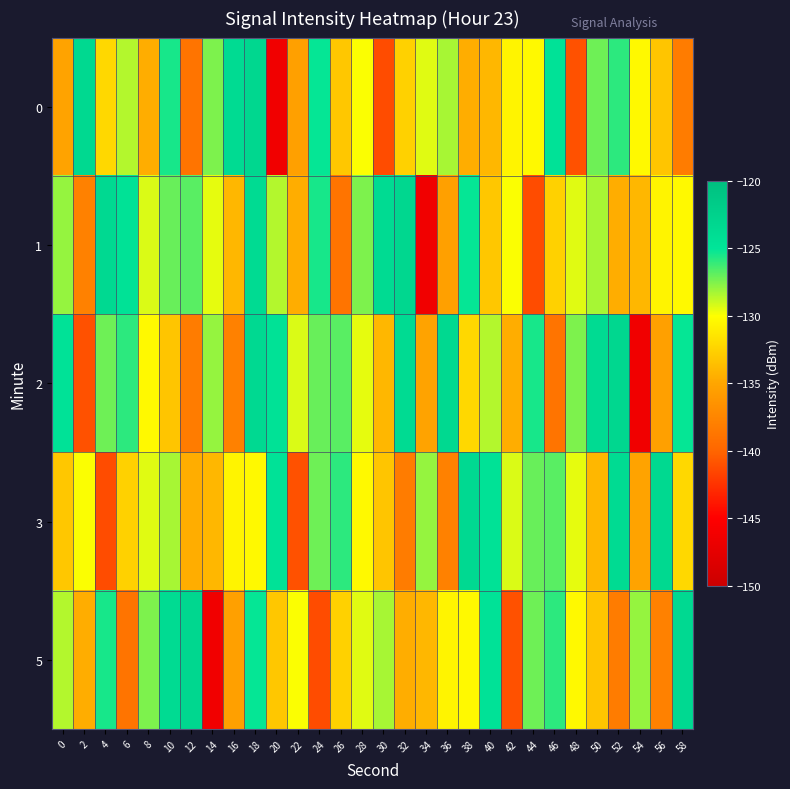

Rank the series by their maximum value, from lowest to highest.

3, 0, 1, 2, 5